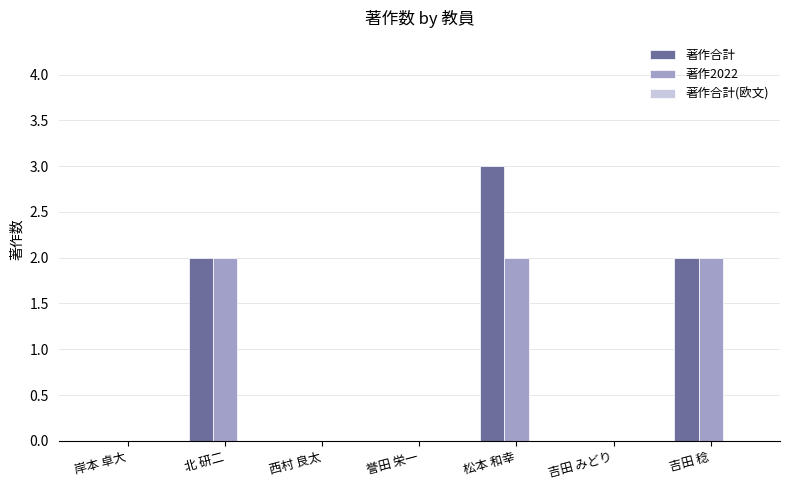

True or false: 著作2022 has a value of 2 at 北 研二.

True